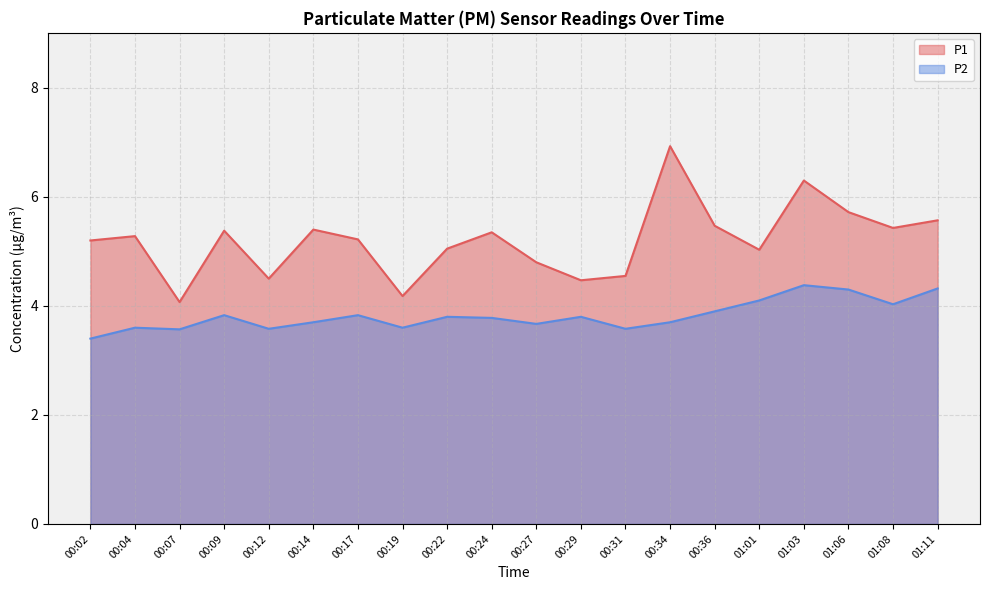

What is the sum of all P1 values?

103.9